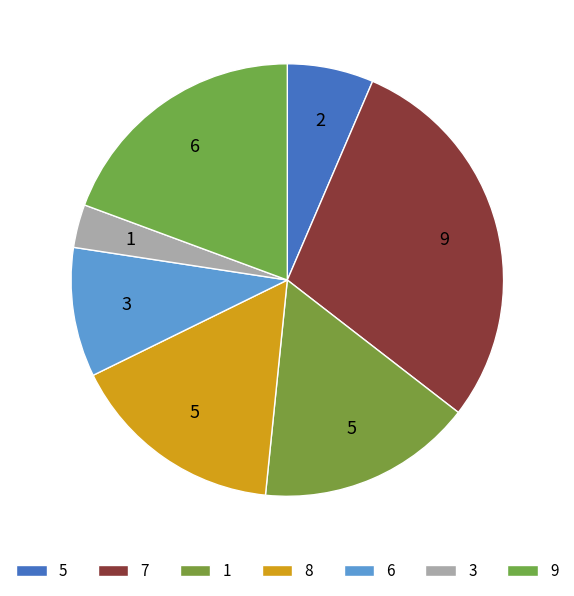

The 6 slice represents 9% of the pie. True or false?

True